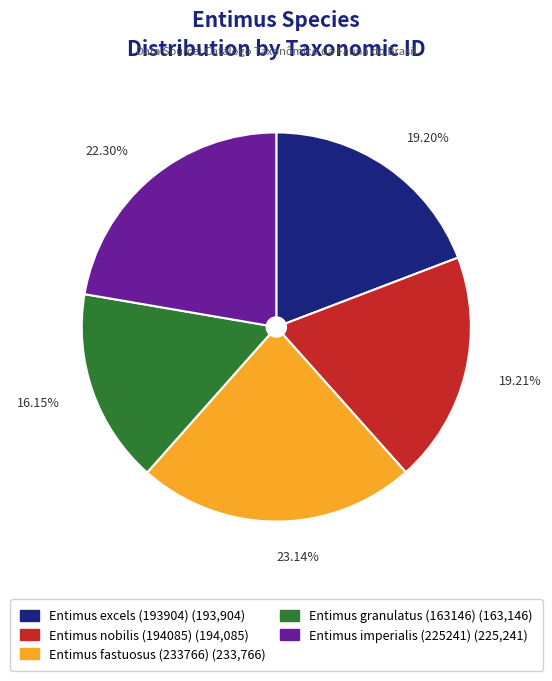

What percentage is the Entimus excels (193904) slice, to the nearest percent?

19%